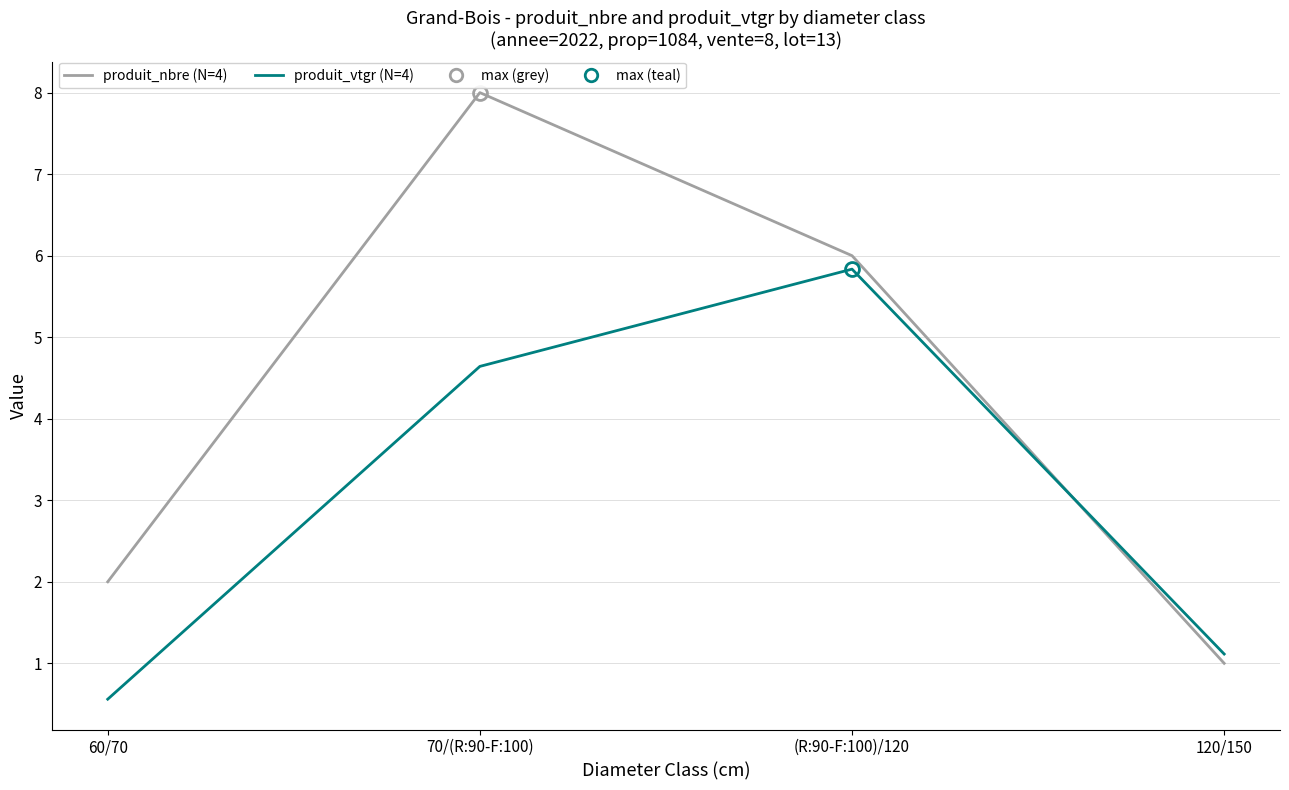

How many lines are shown in the chart?

2